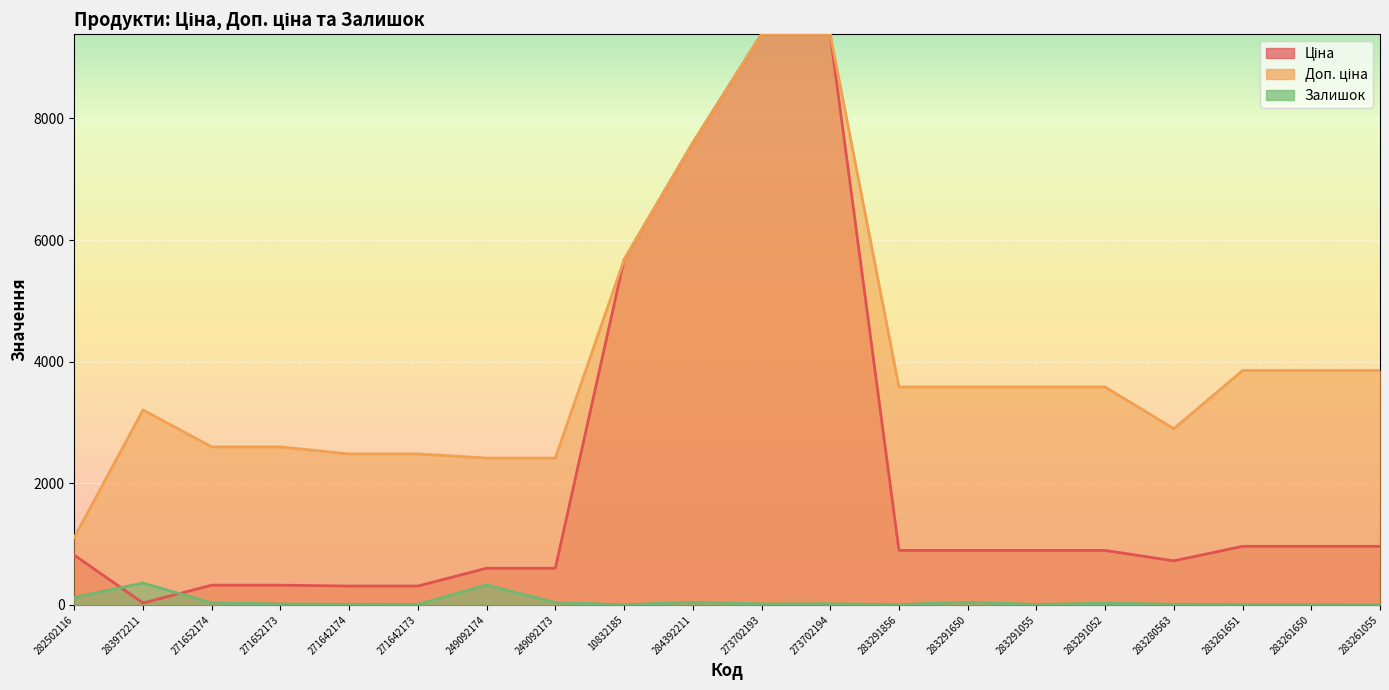

Rank the categories by Залишок value from lowest to highest.

10832185, 283261055, 283261650, 283291856, 283291055, 283261651, 271642173, 271642174, 283280563, 271652173, 273702193, 273702194, 283291052, 271652174, 249092173, 284392211, 283291650, 282502116, 249092174, 283972211